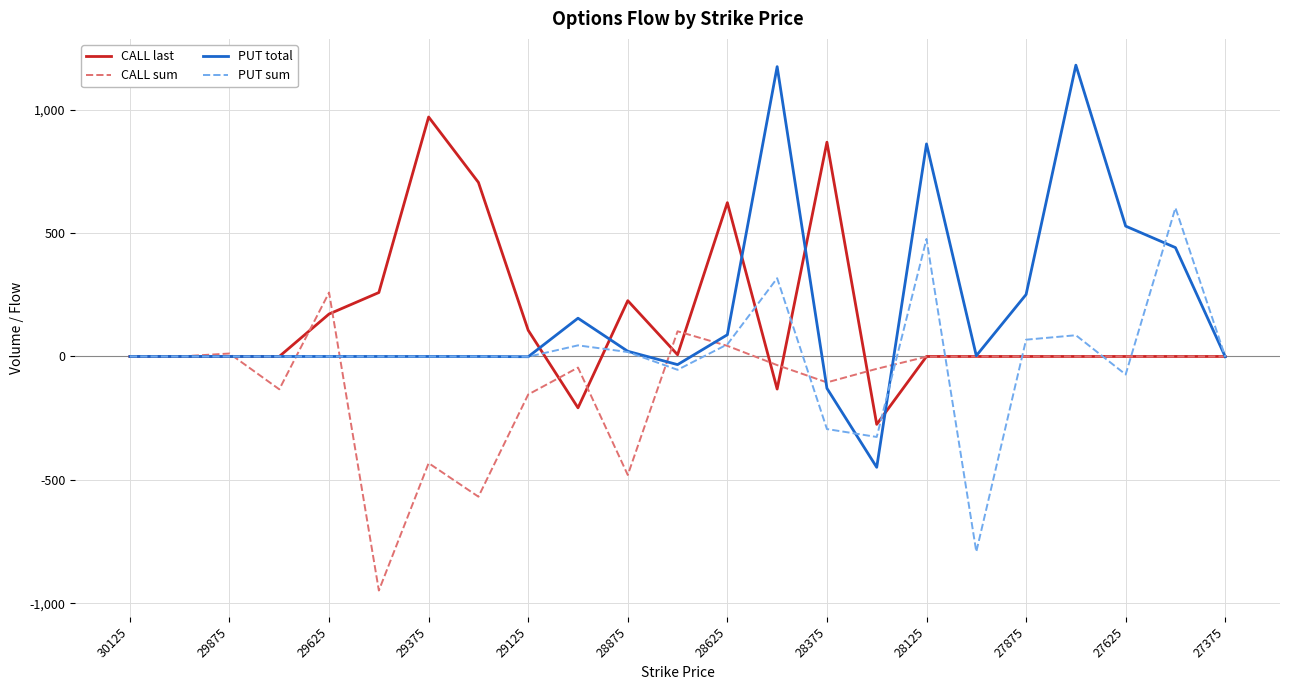

What is the minimum value for PUT sum?

-791